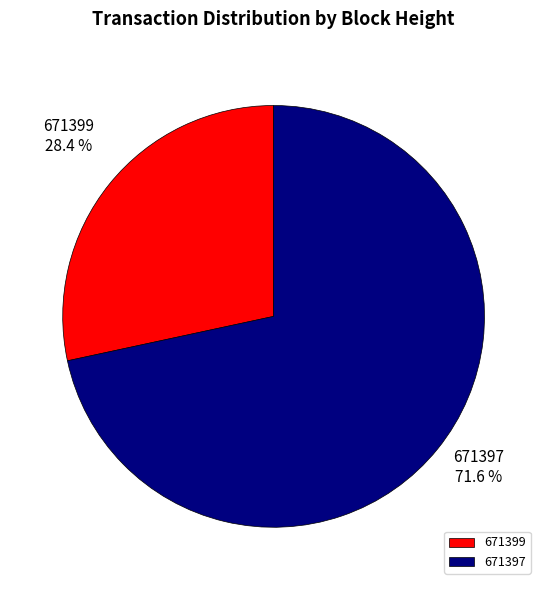

Rank the categories by value from lowest to highest.

671399, 671397